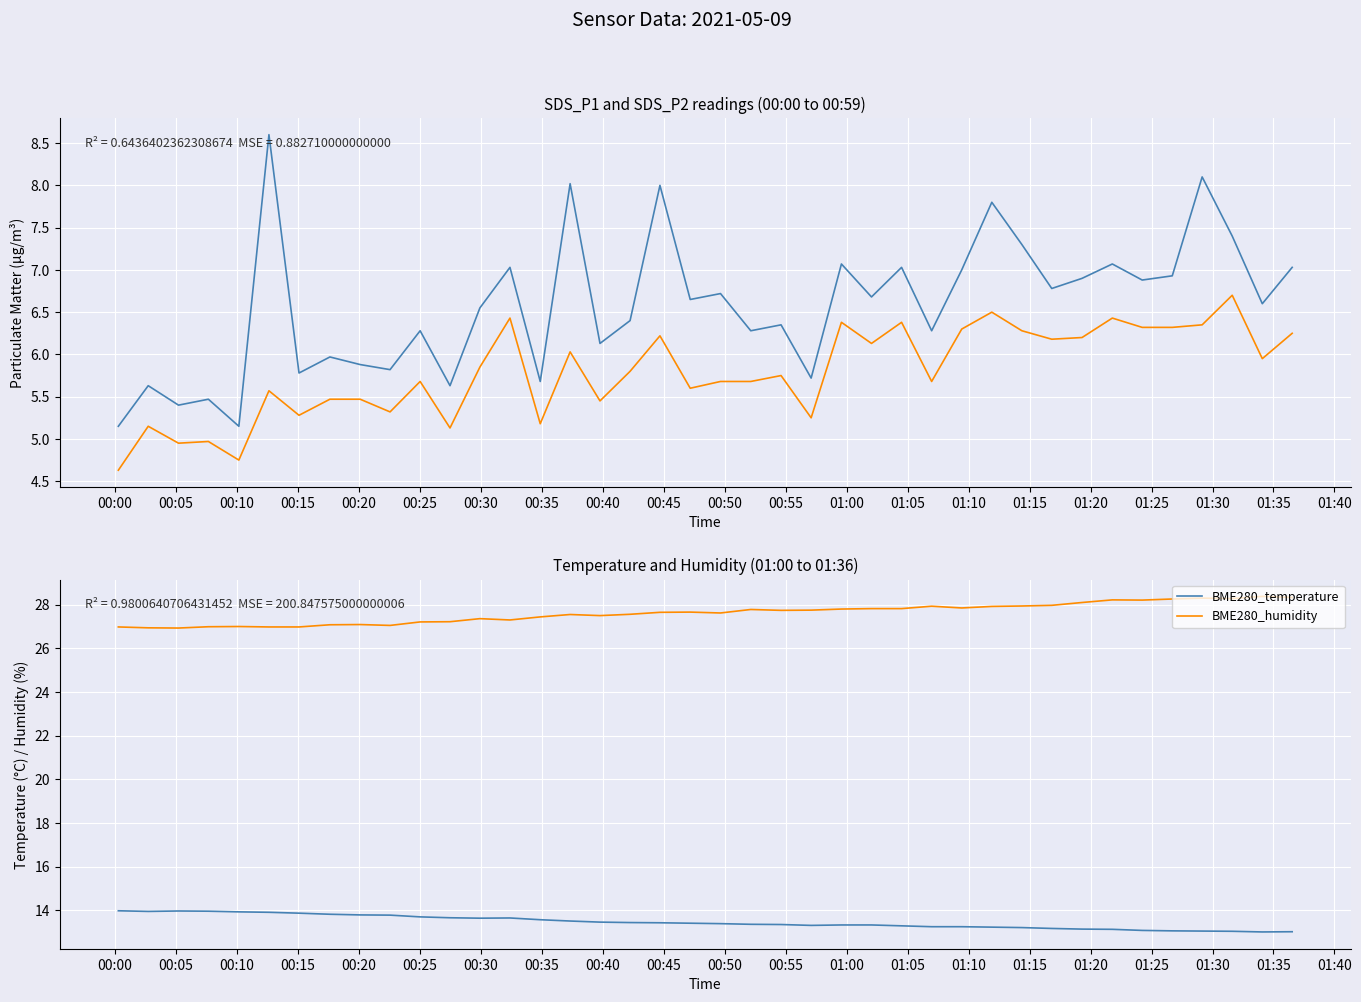

What is the lowest value of the BME280_humidity series?

26.9